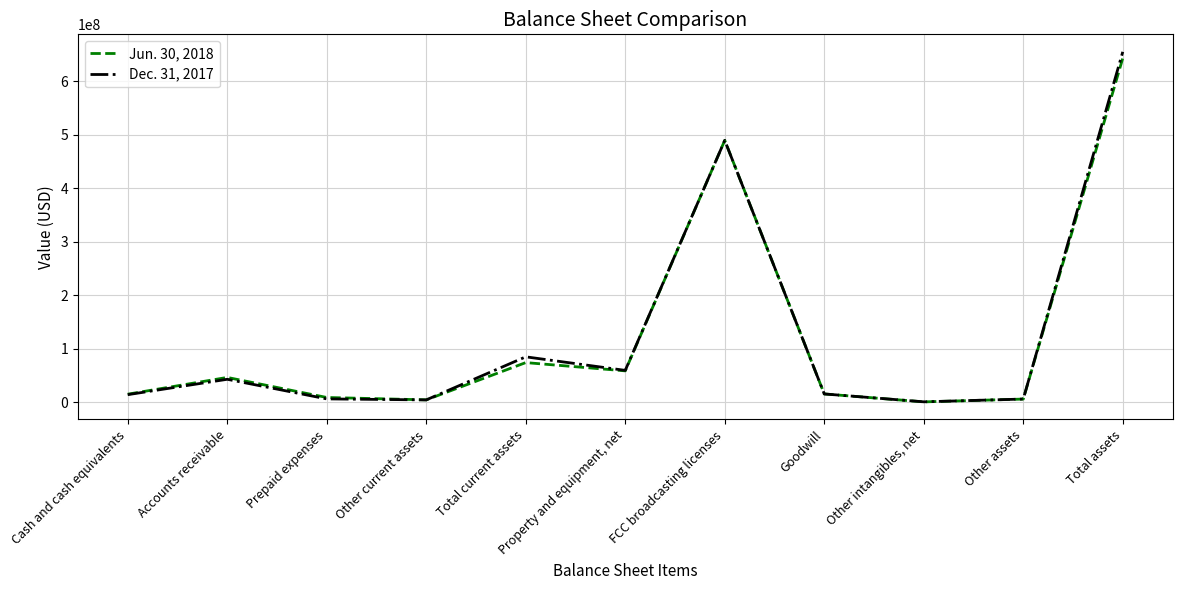

Which category has the highest value in the Jun. 30, 2018 series?

Total assets